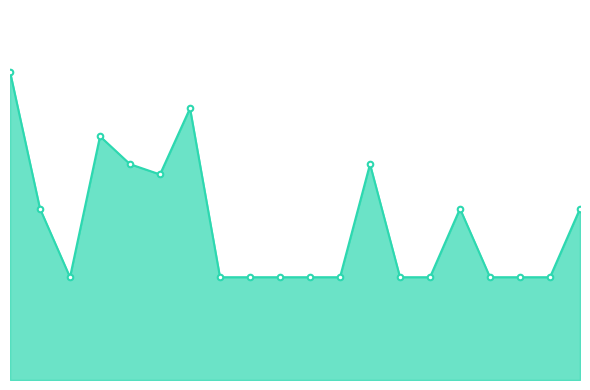

Reading left to right, what are all the values shown in this chart?

27000	15000	9000	21340	18900	18000	23790	9000	9000	9000	9000	9000	18900	9000	9000	15000	9000	9000	9000	15000